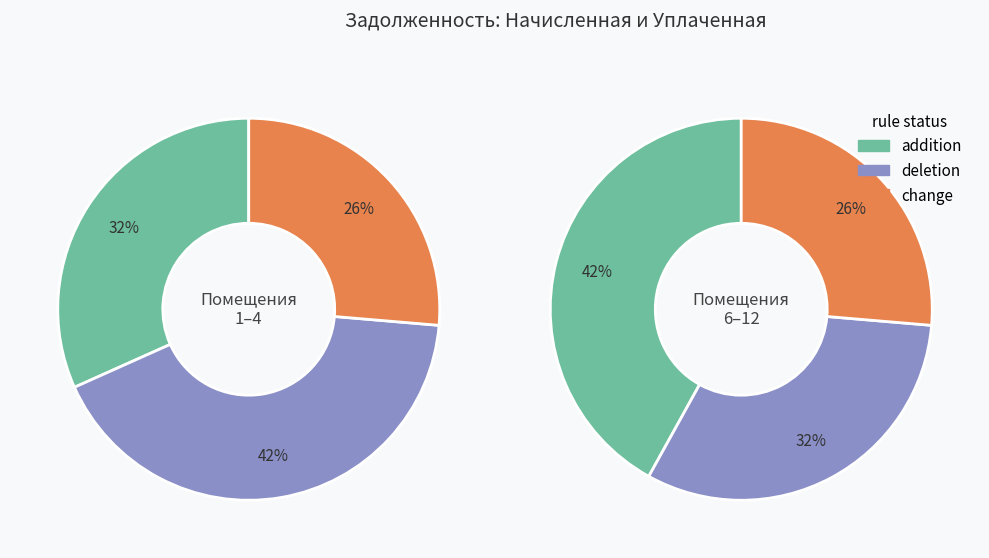

Does 6 represent more than half of the total?

No